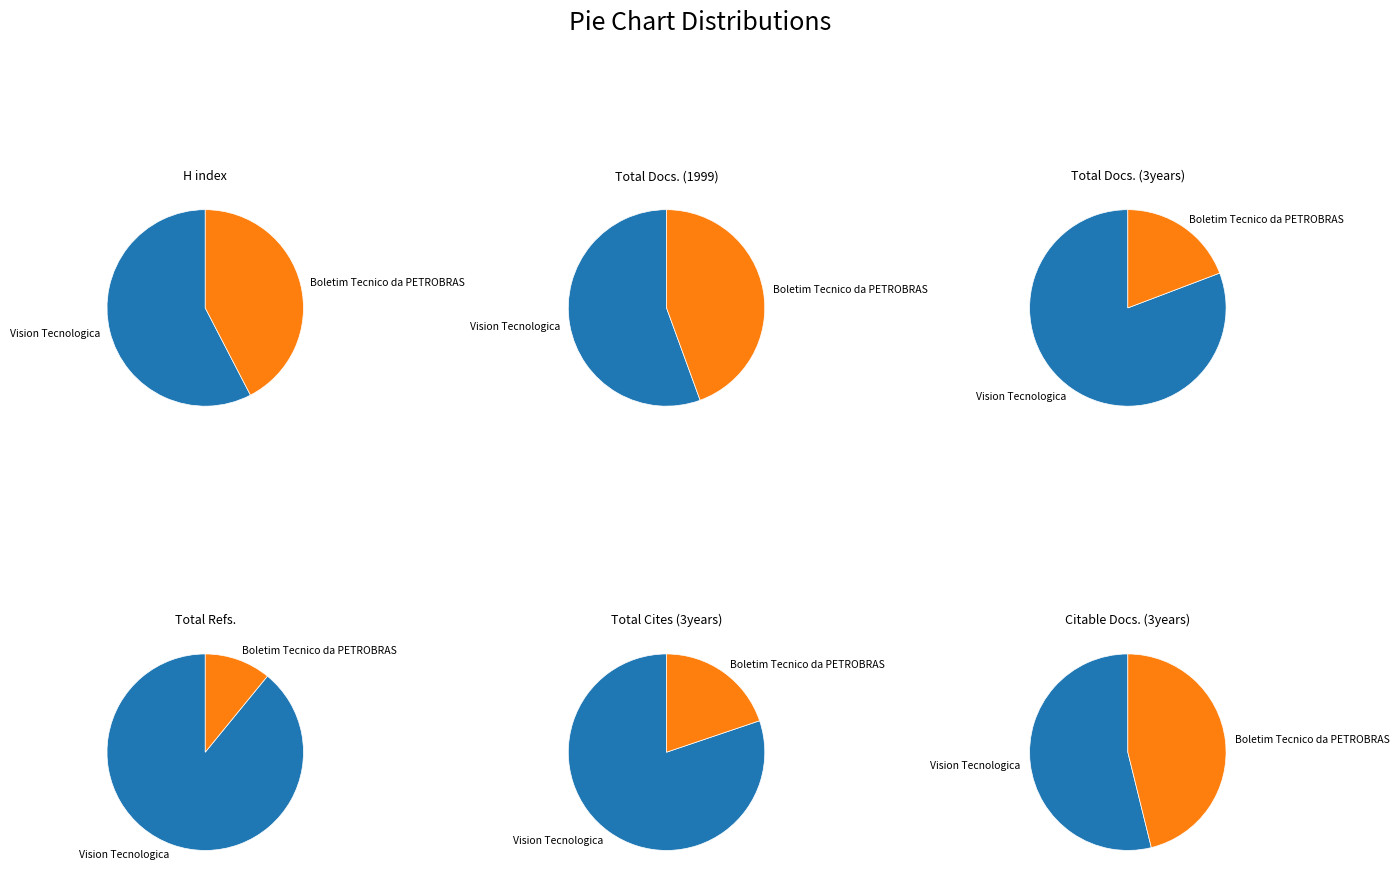

Is it true that Vision Tecnologica is 81% of the pie?

True